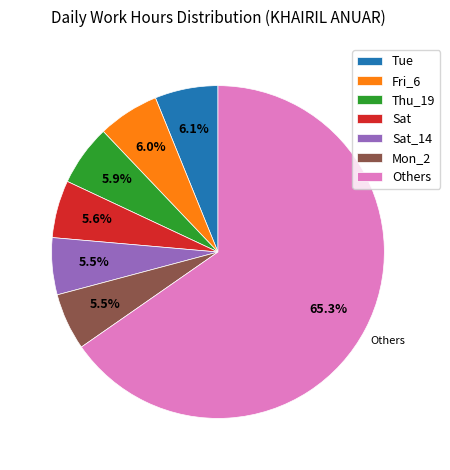

What percentage is NOT represented by Tue?

93.9%